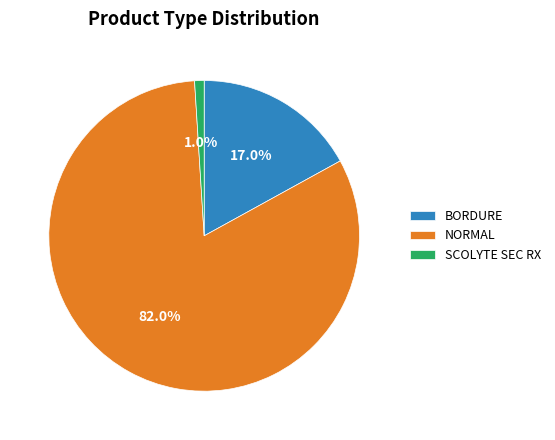

Does any single category account for the majority?

Yes